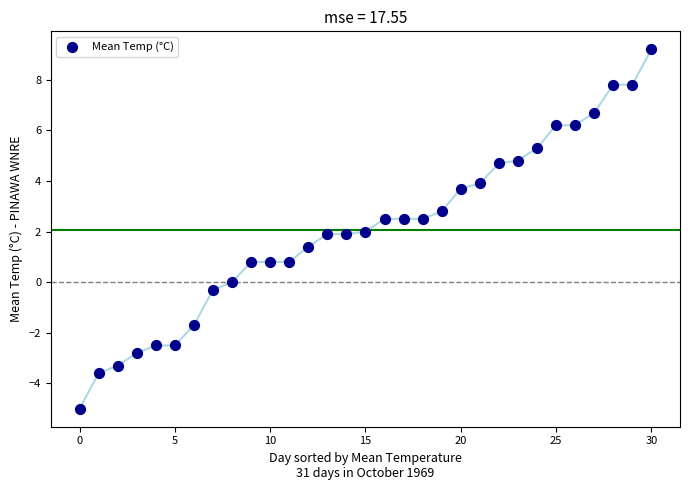

What is the range of Y values (max minus min)?

14.2